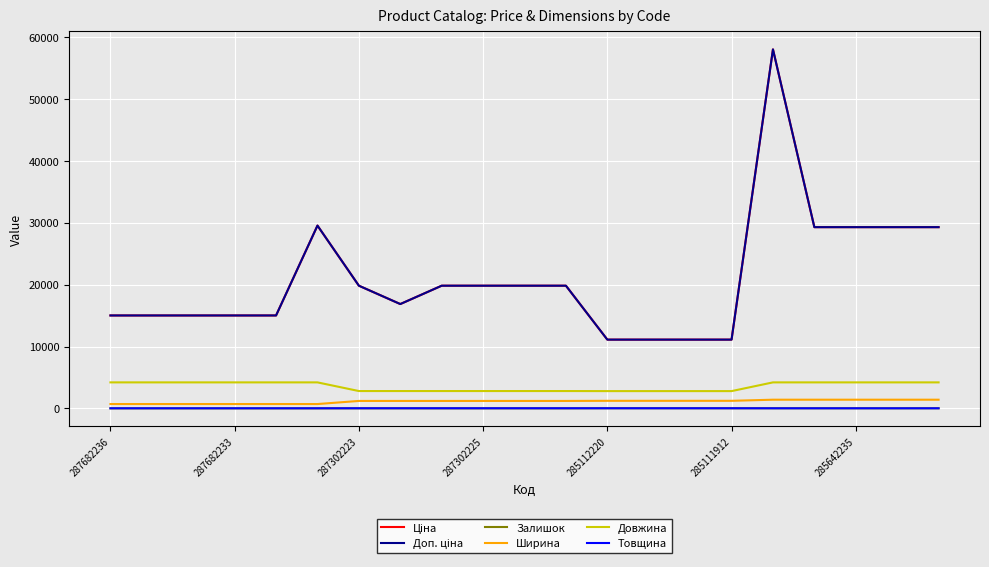

Where does the Залишок series first go above 3?

7